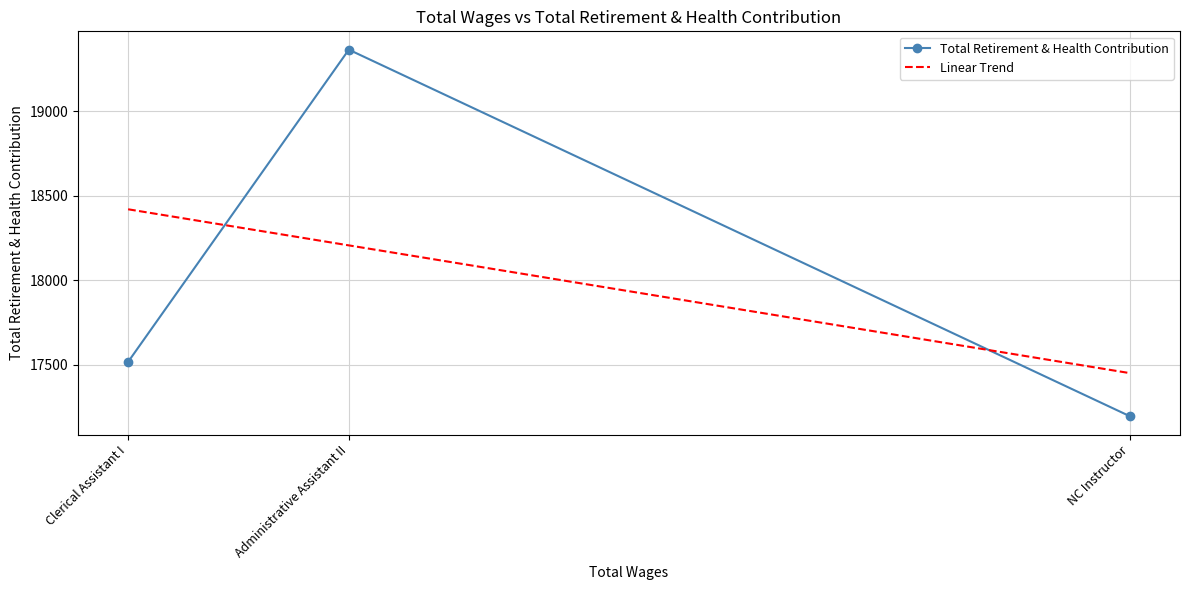

At Administrative Assistant II, list the series in order from smallest to largest.

Linear Trend, Total Retirement & Health Contribution